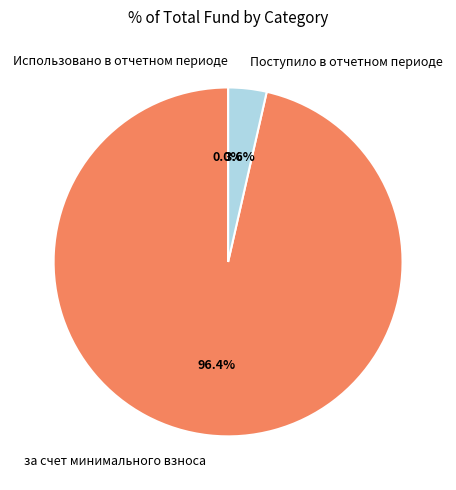

How many segments does this pie chart have?

3